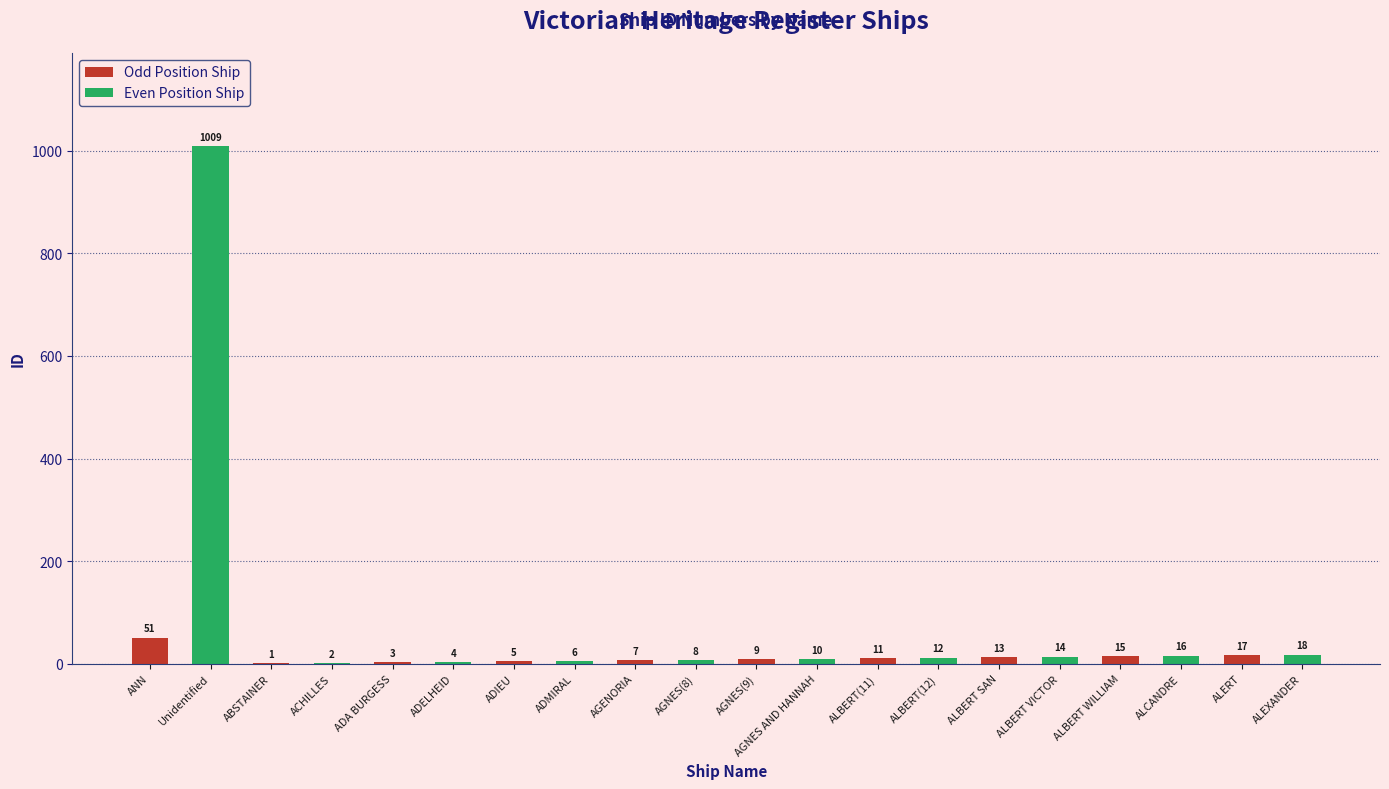

True or false: Even Position Ship has a value of 2 at ABSTAINER.

True